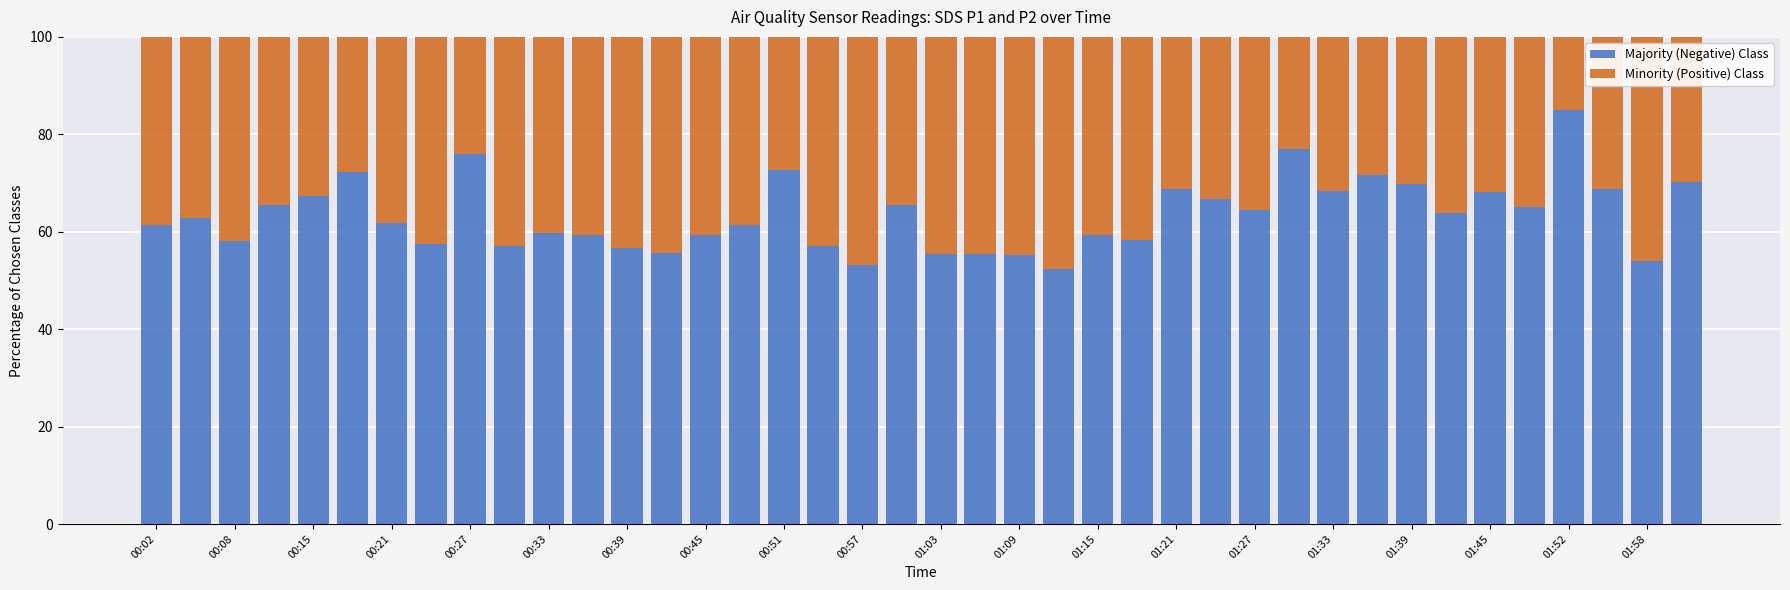

What is the minimum value for Majority (Negative) Class?

52.3